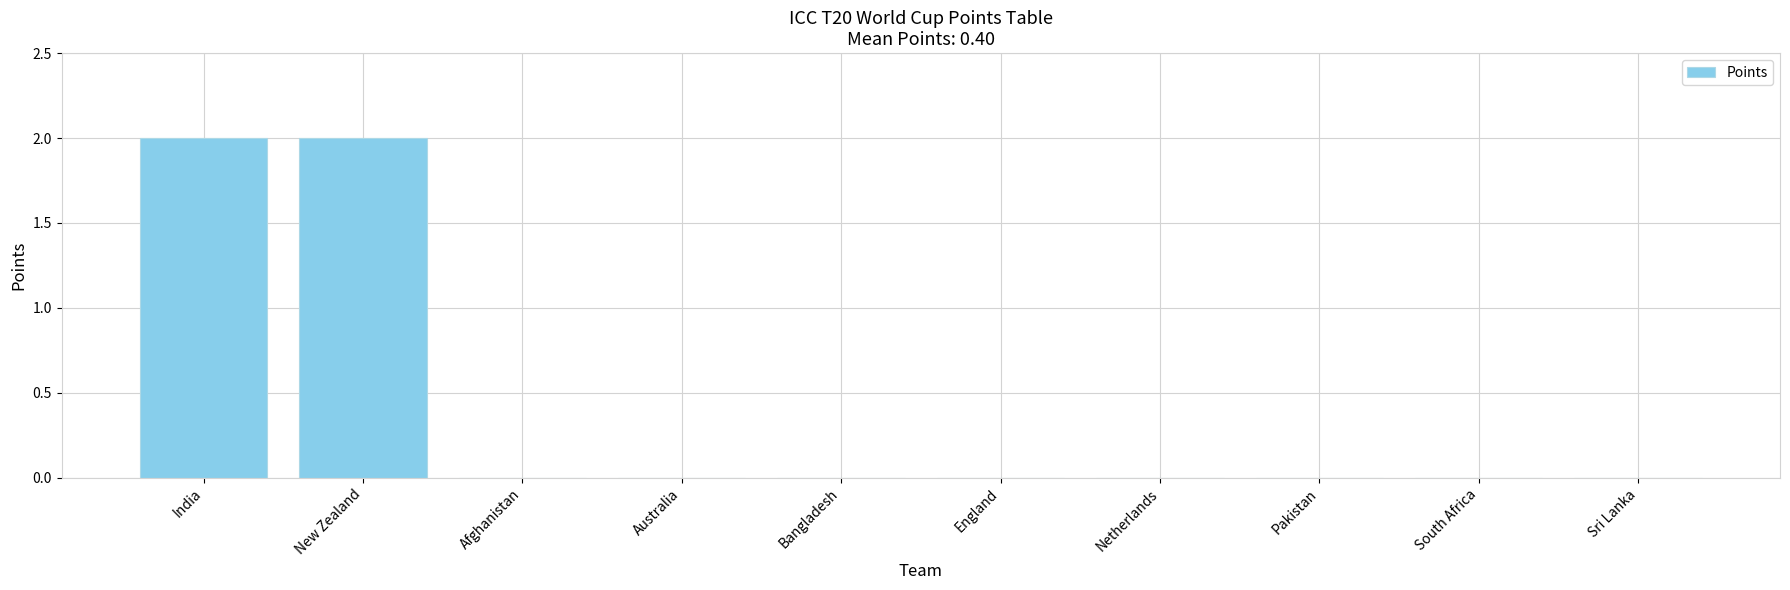

True or false: the data shows 0 at Afghanistan.

True